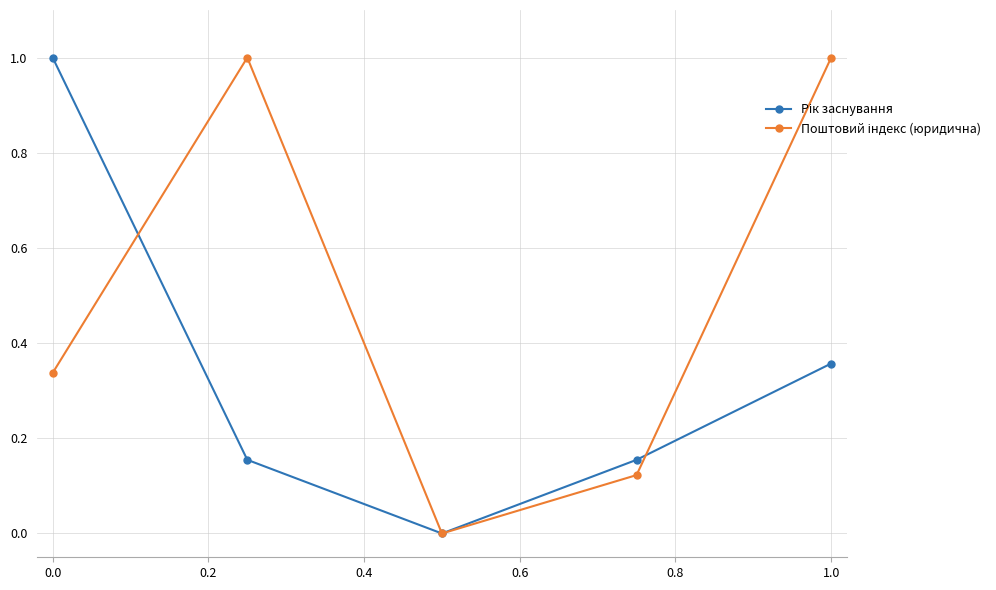

At which category is the sum across all series the highest?

1.0